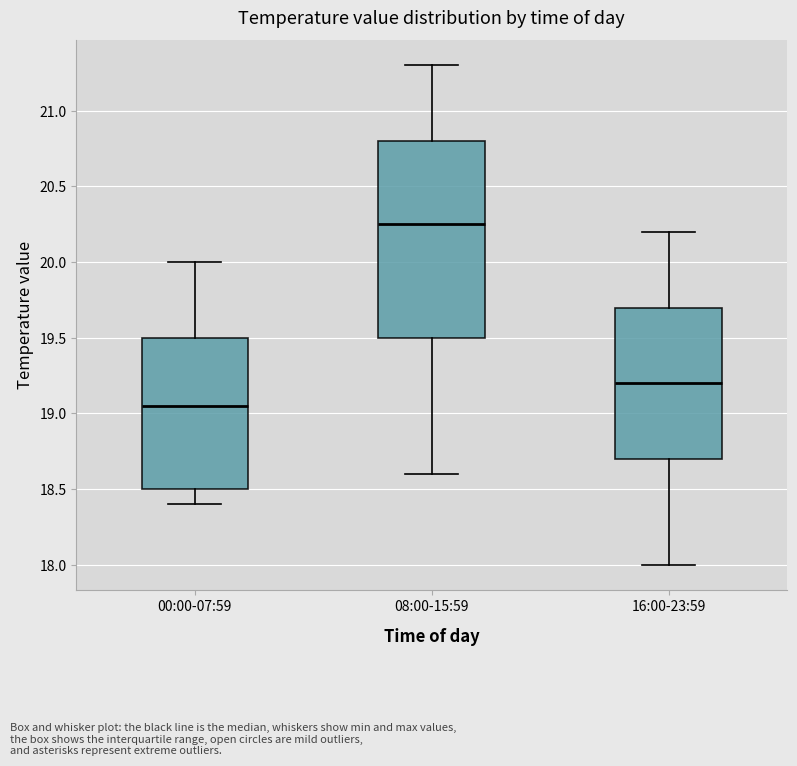

Which box has the highest median line?

08:00-15:59